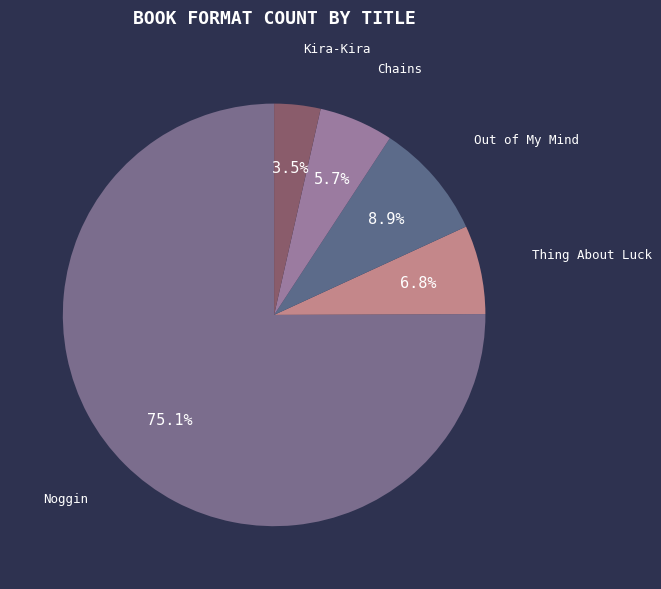

How many slices are in this pie chart?

5